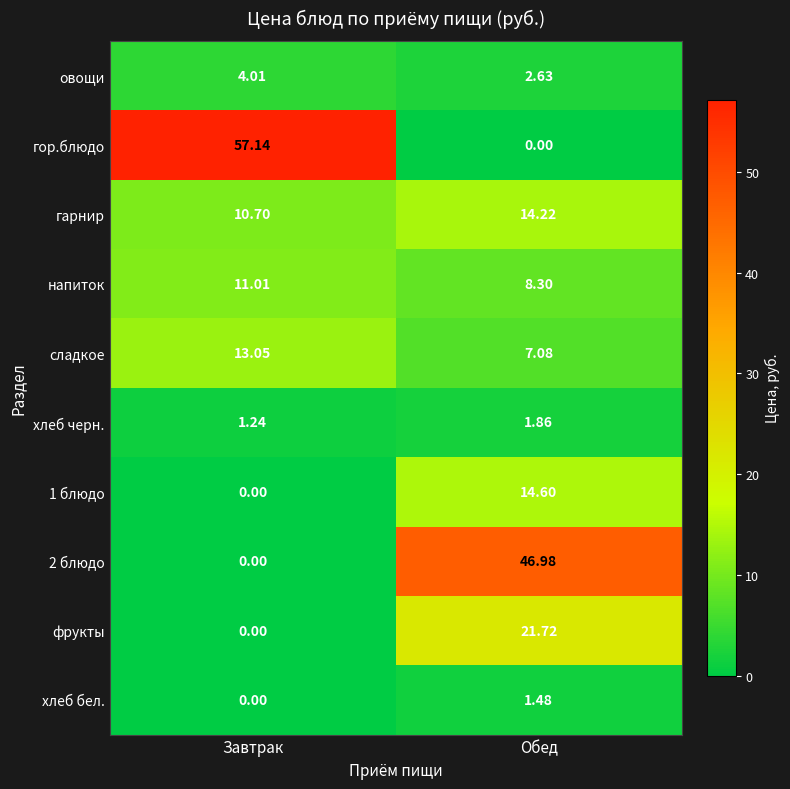

Where is хлеб черн. nearest to the value 1?

Завтрак